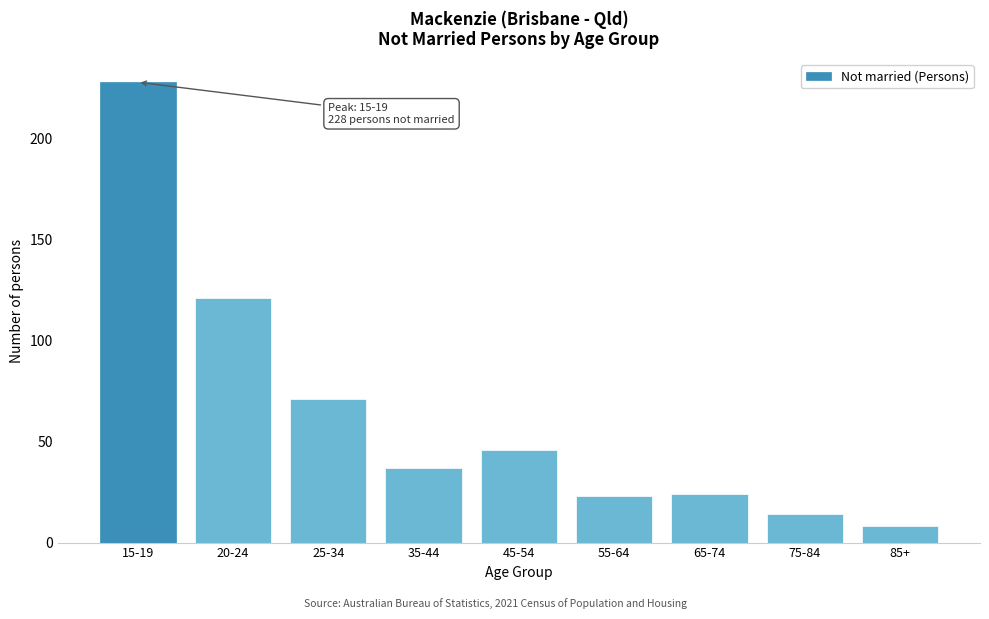

Reading left to right, list all the values displayed in this chart.

228	121	71	37	46	23	24	14	8